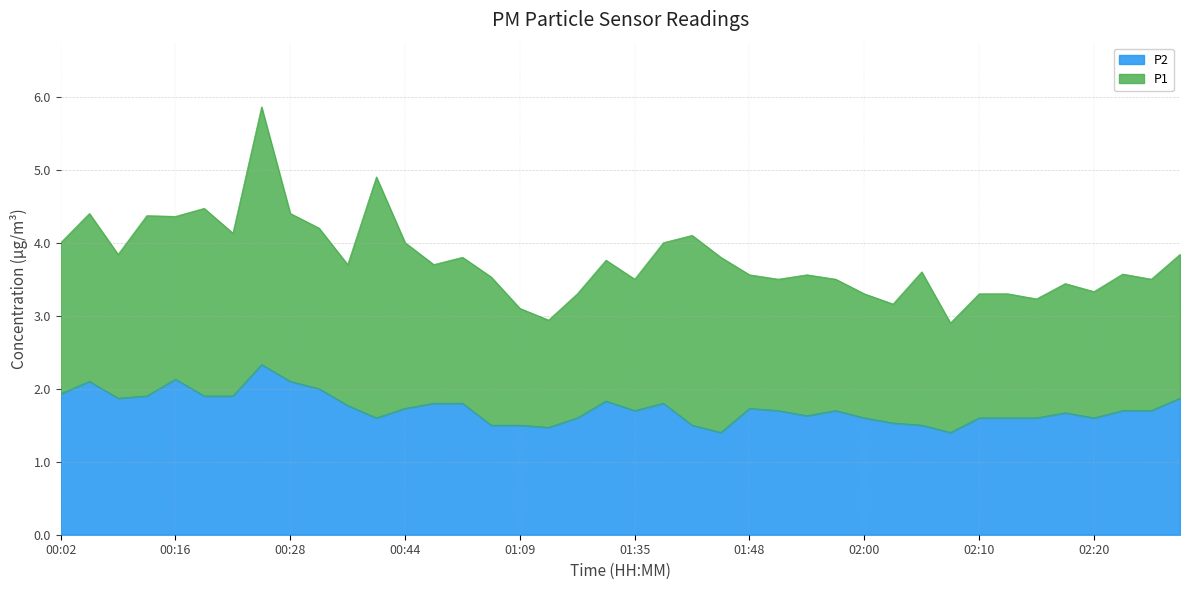

Which label corresponds to the smallest value in the chart?

01:46